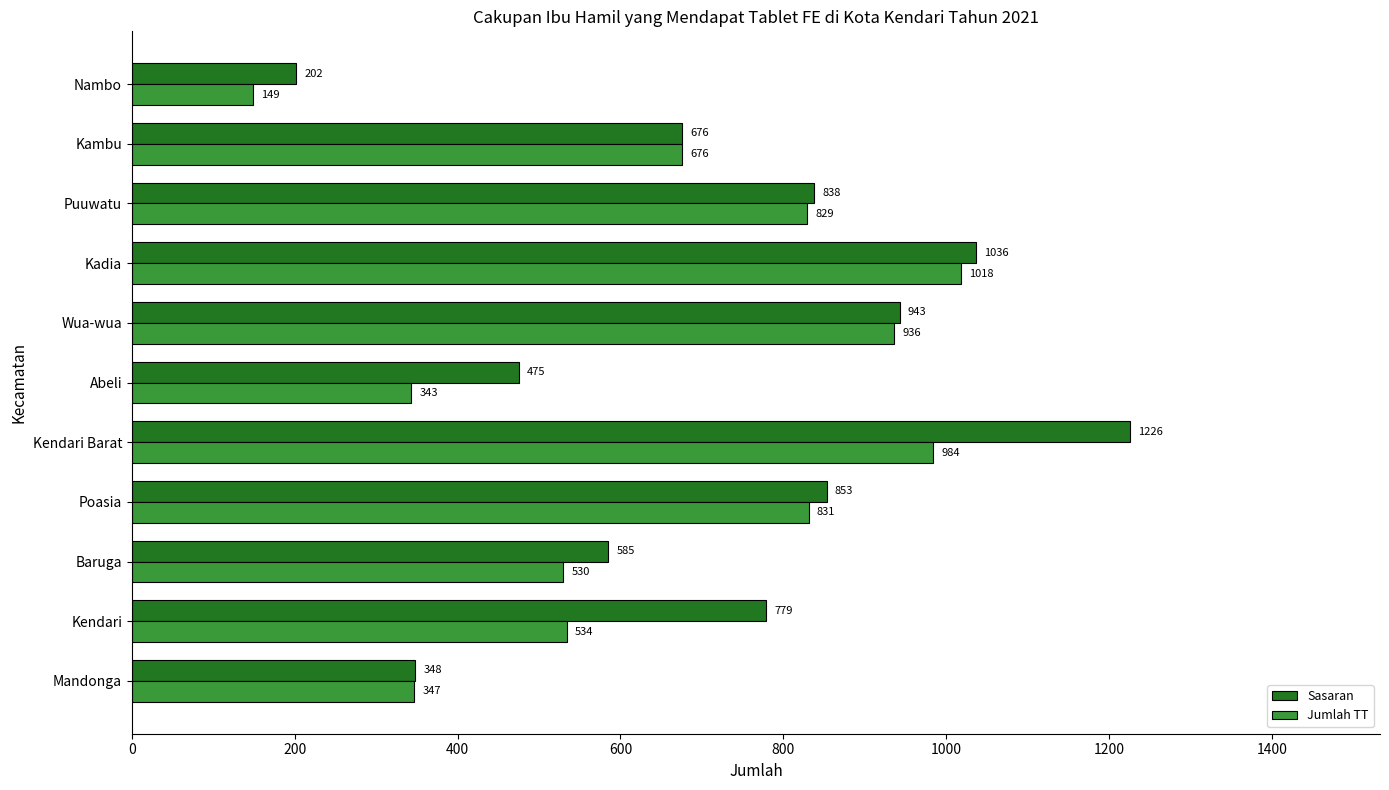

Between Mandonga and Kadia, which series saw the biggest shift?

Sasaran